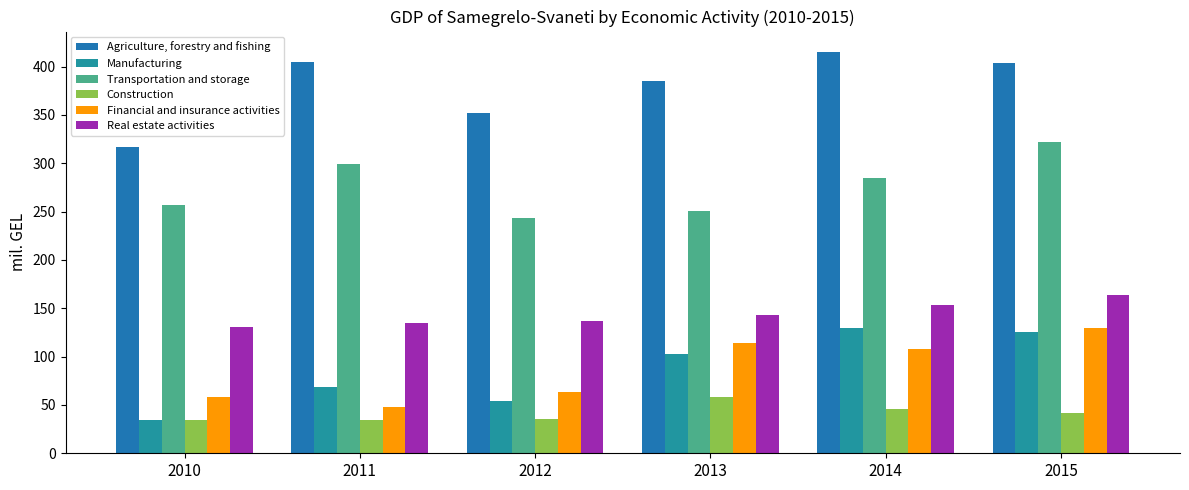

Rank the categories by Construction value from lowest to highest.

2011, 2010, 2012, 2015, 2014, 2013